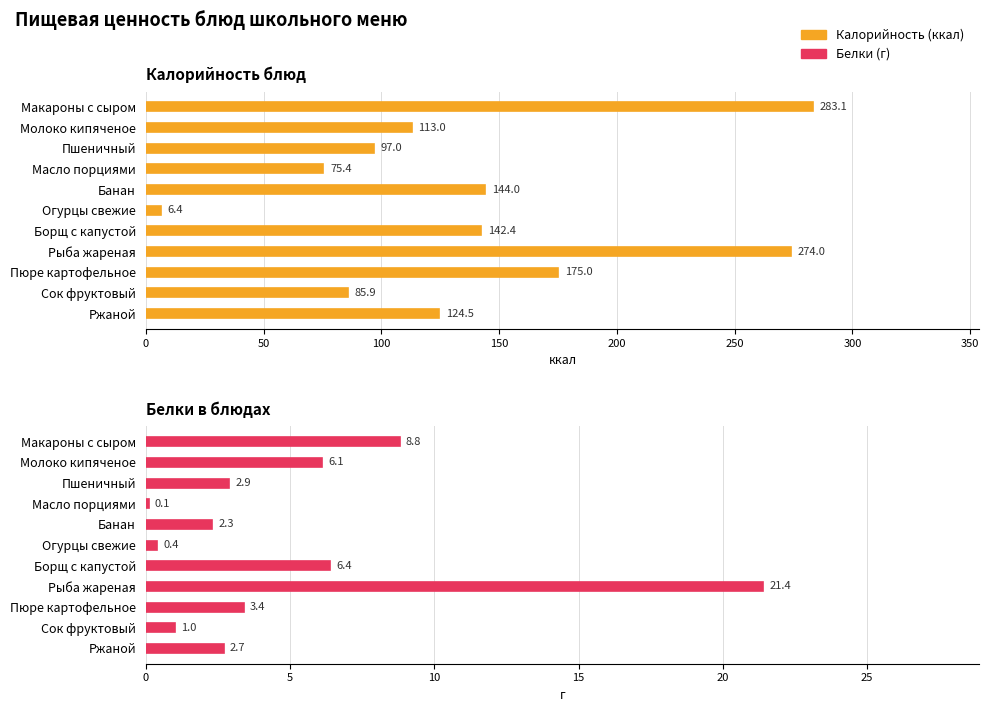

Reading right to left, extract all data points from this chart.

Калорийность: 124.5	85.9	175.0	274.0	142.4	6.4	144.0	75.4	97.0	113.0	283.1
Белки: 2.7	1.0	3.4	21.4	6.4	0.4	2.3	0.1	2.9	6.1	8.8